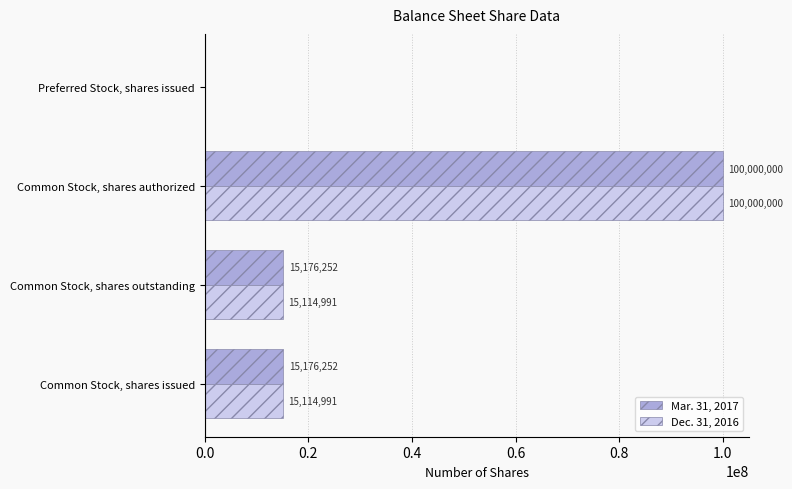

Which series has the largest total across all categories?

Mar. 31, 2017